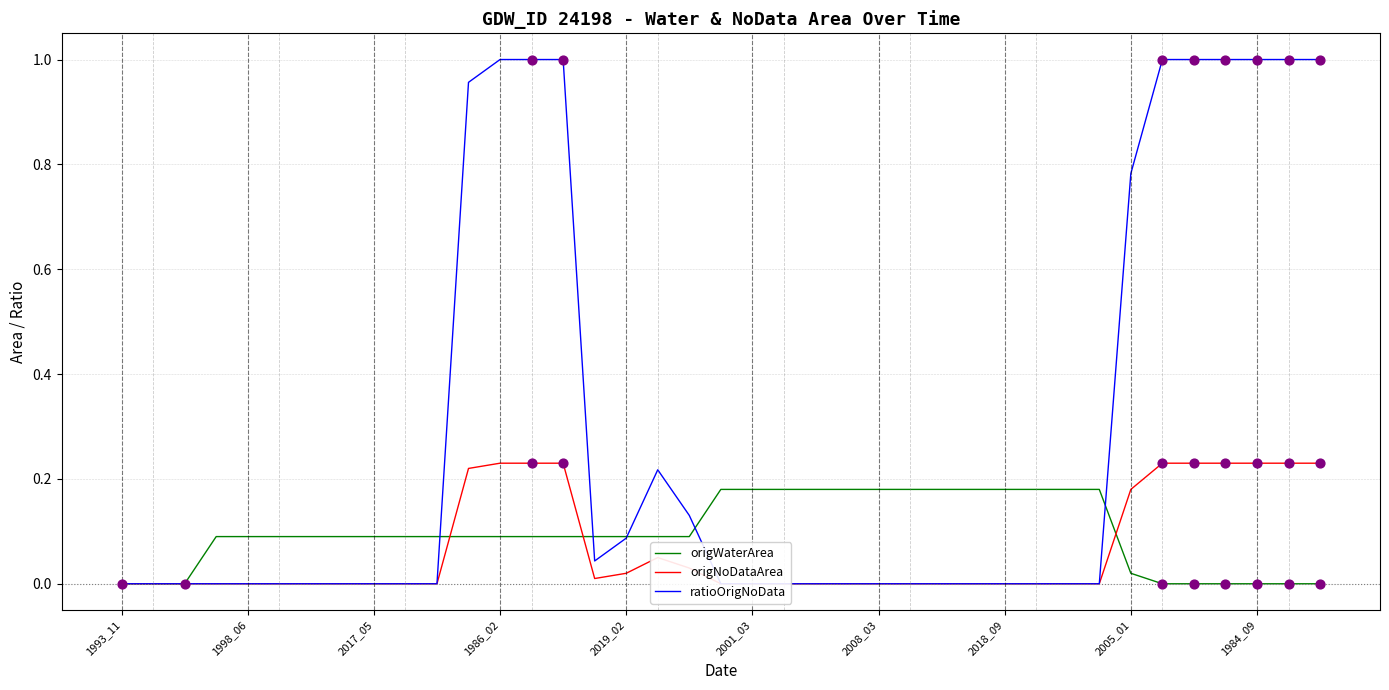

At which category is the sum across all series the highest?

1986_02